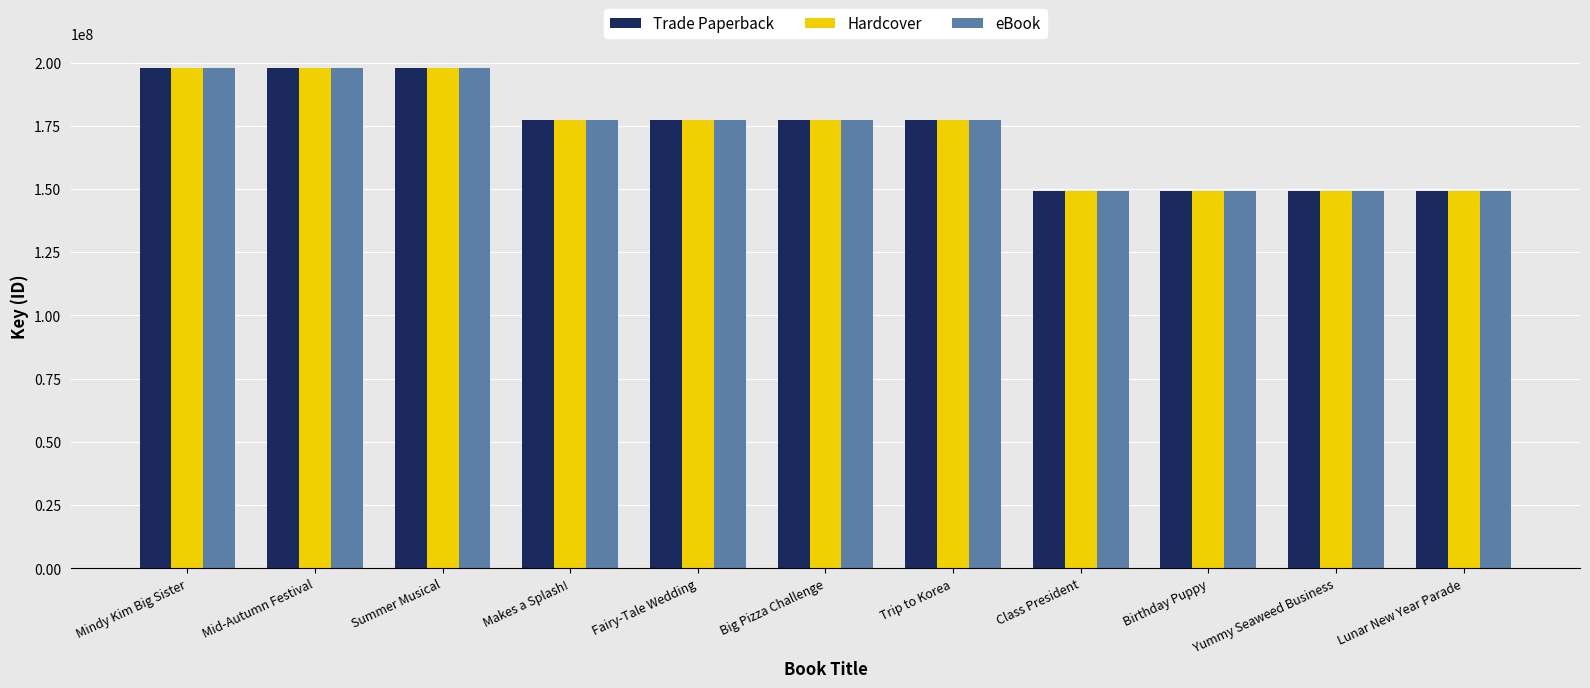

Read the eBook value at Makes a Splash!.

177241085